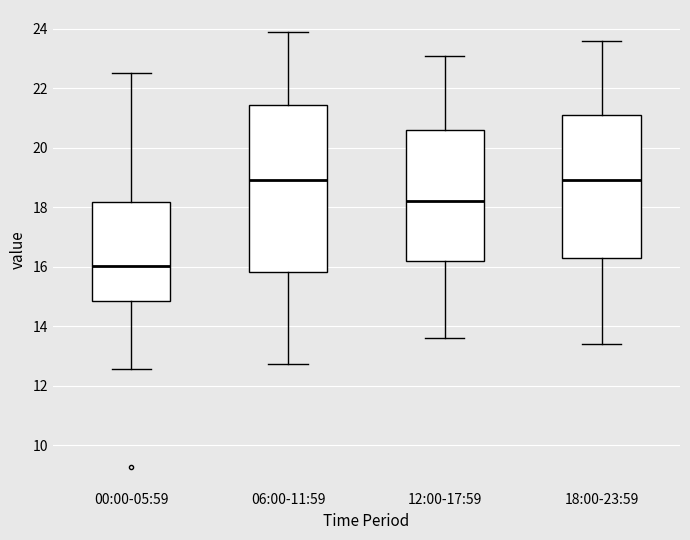

Where does the lower whisker of the box for 12:00-17:59 end on the y-axis? The values are not printed on the chart, so give them approximately, as read against the axis.

13.6